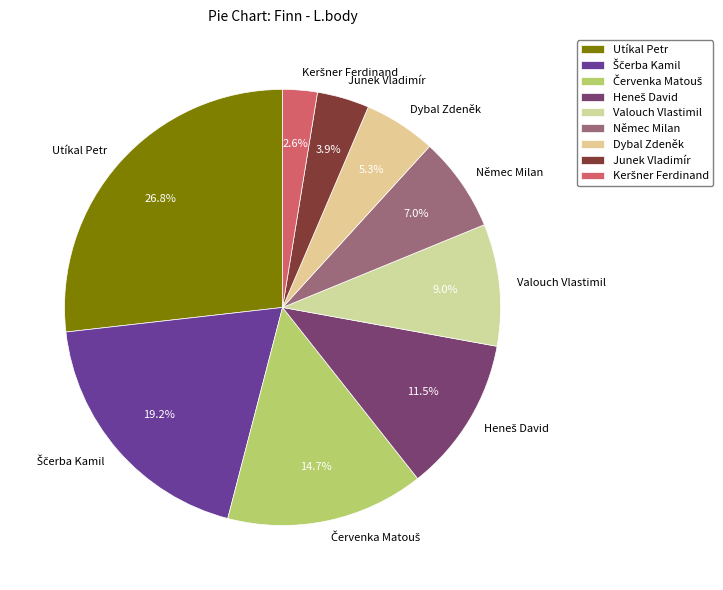

Does any single category account for the majority?

No